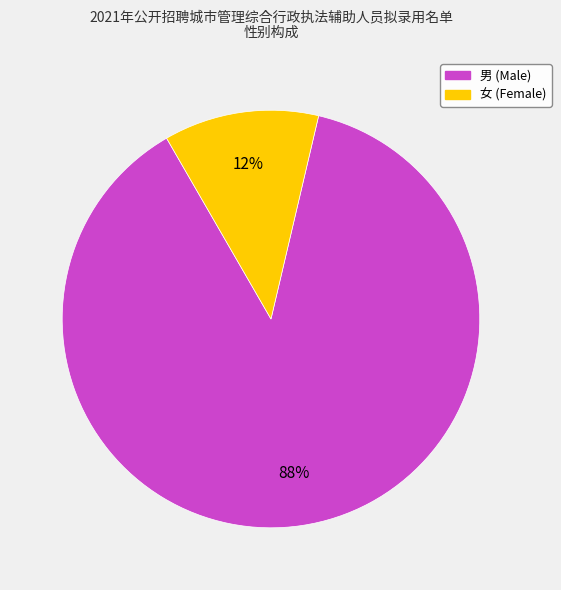

Is it true that 男 is 75% of the pie?

False